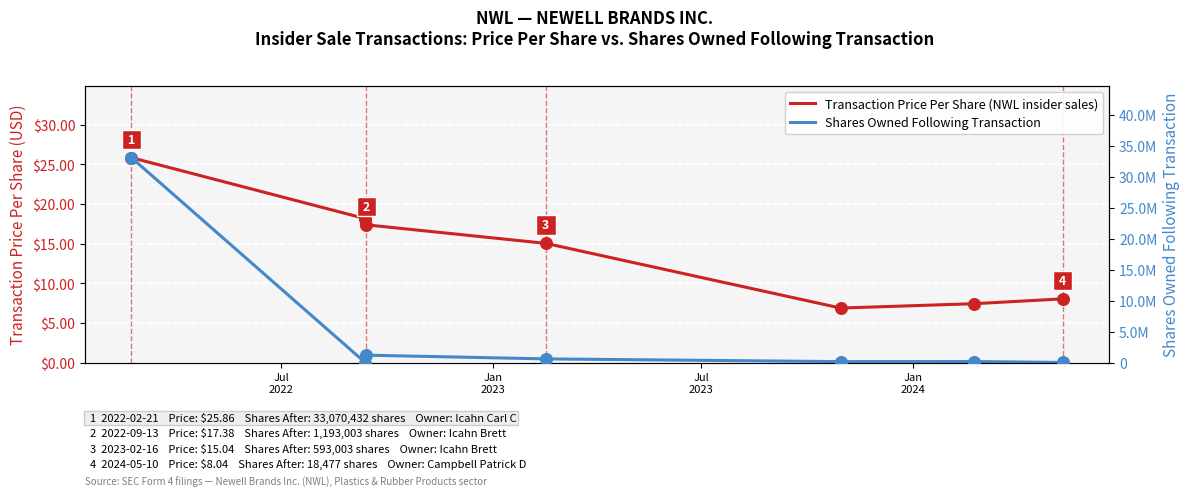

What is the total value across all series at Jan
2023?

10709.2